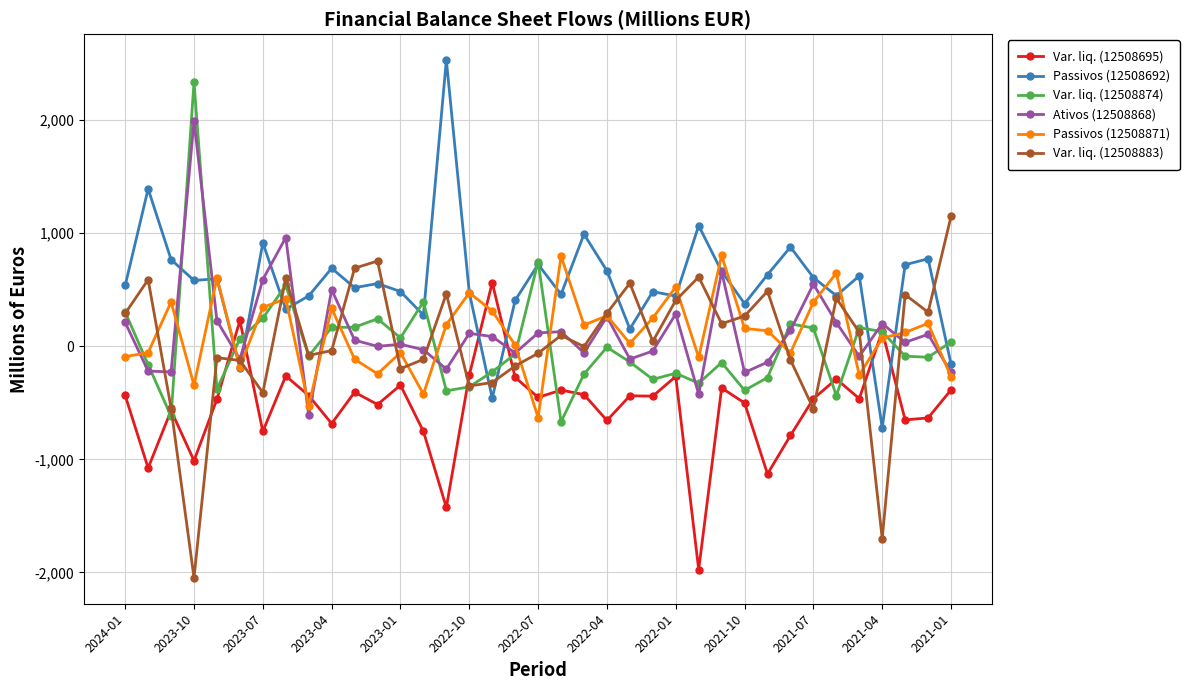

Which series has the largest total across all categories?

Passivos (12508692)